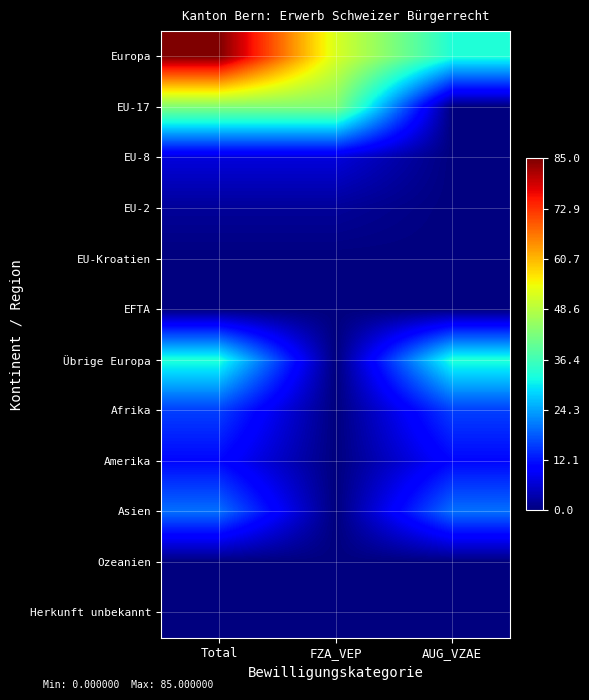

How many categories are shown in the chart?

3